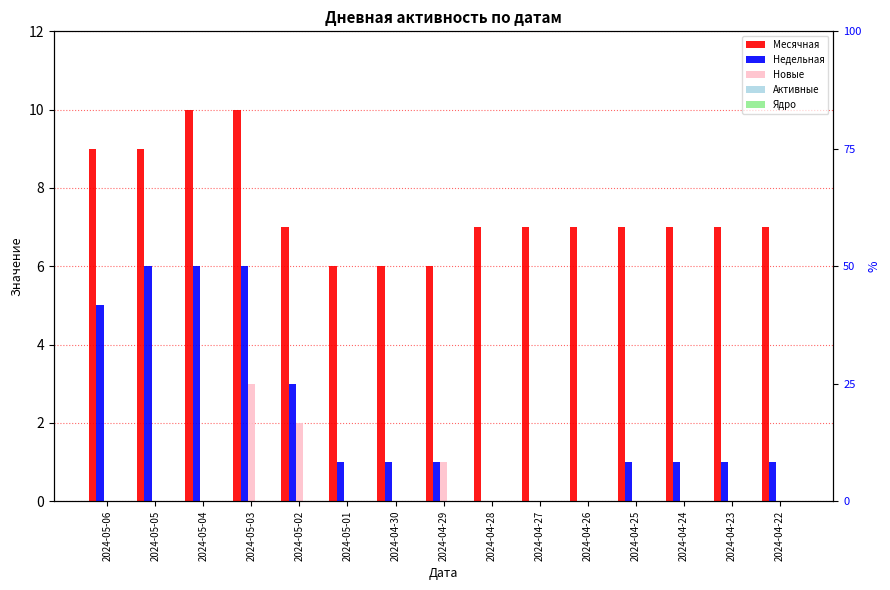

What is the label of the 14th bar from the right?

2024-05-05